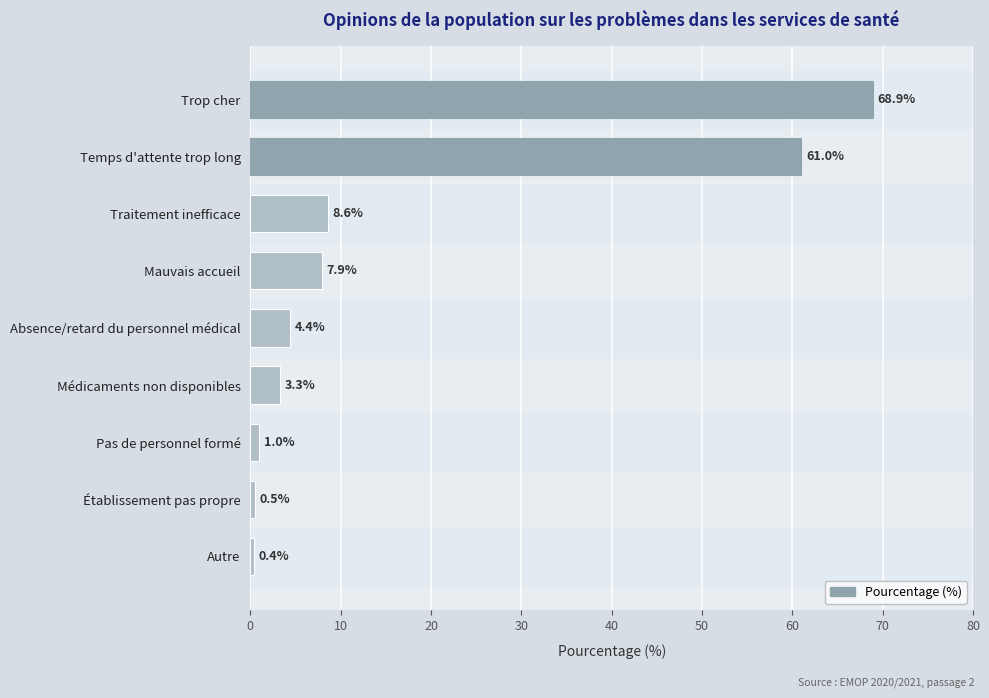

Count the number of categories in the chart.

9